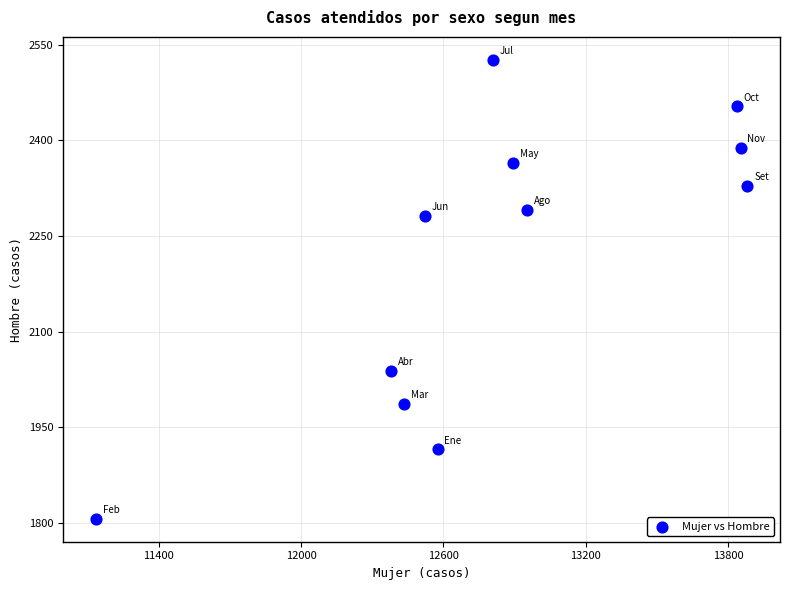

What is the range of X values (max minus min)?

2747